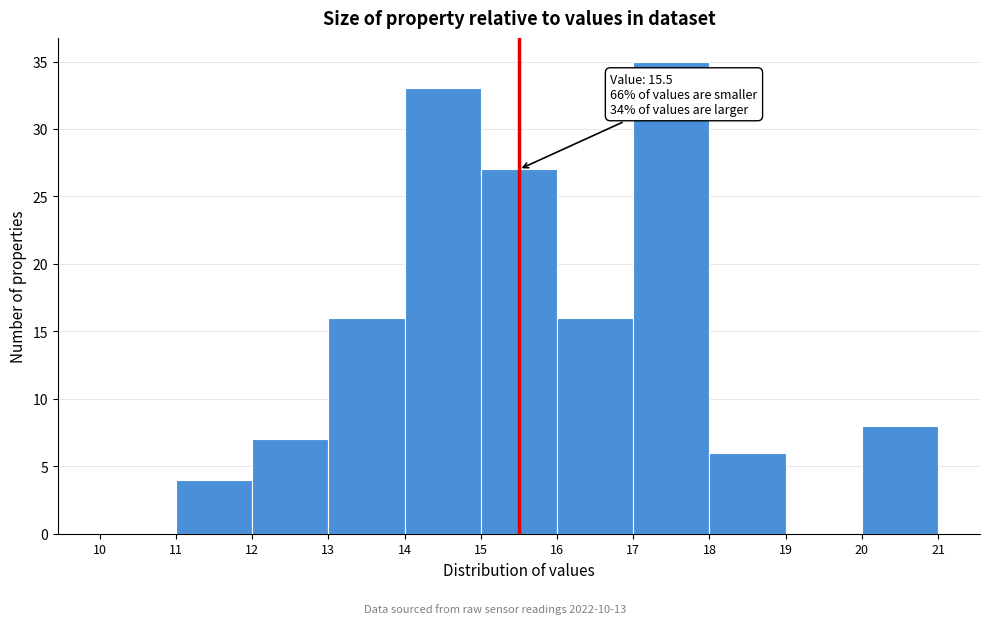

Over which range of the x-axis is the bar tallest?

17 to 18